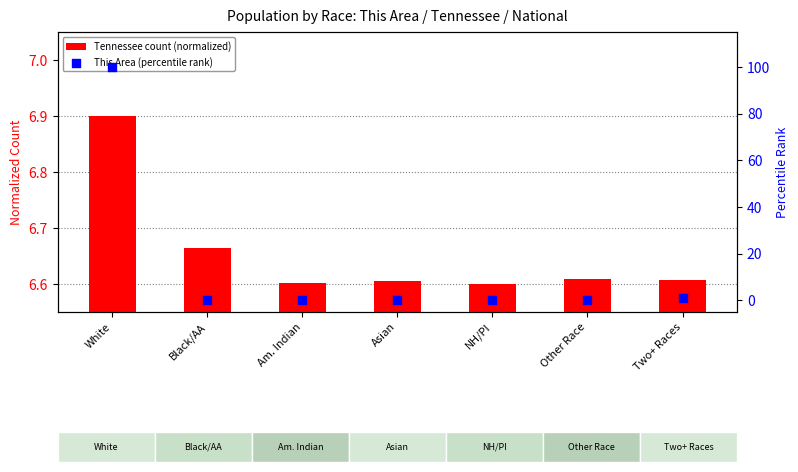

What is the total value across all series at White?

106.9